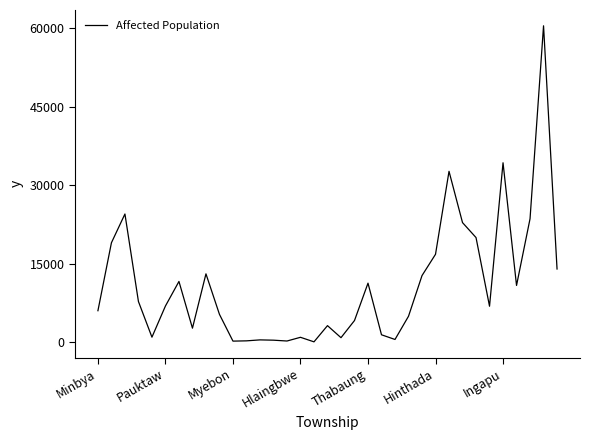

What is the difference between the maximum and minimum values?

60319